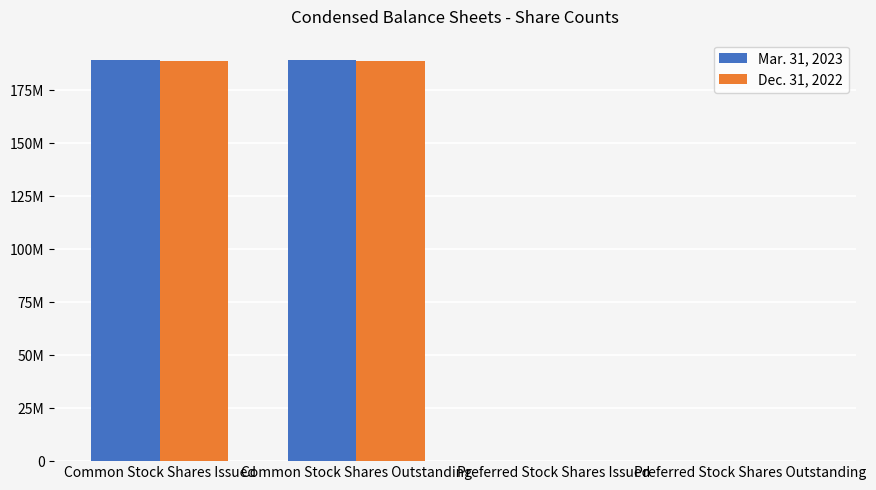

At which category is the sum across all series the highest?

Common Stock Shares Issued